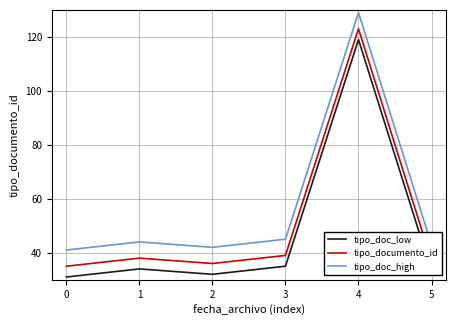

What is the sum of all tipo_doc_high values?

344